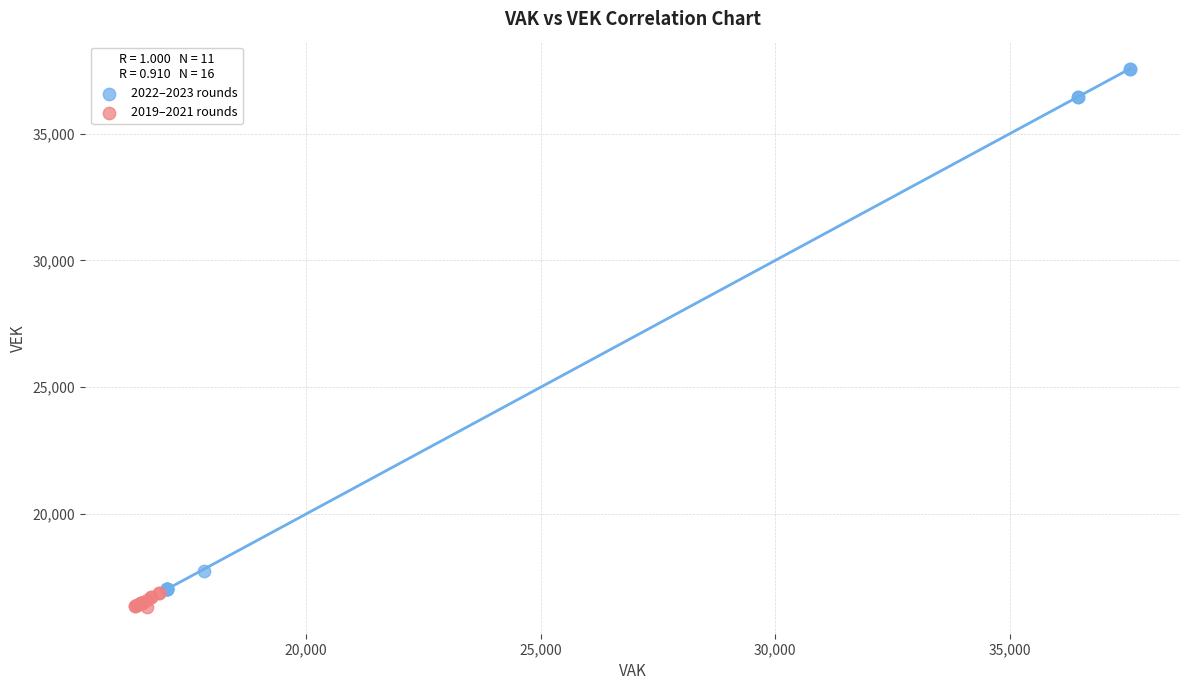

What are all the series names shown in the legend?

2022–2023 rounds, 2019–2021 rounds